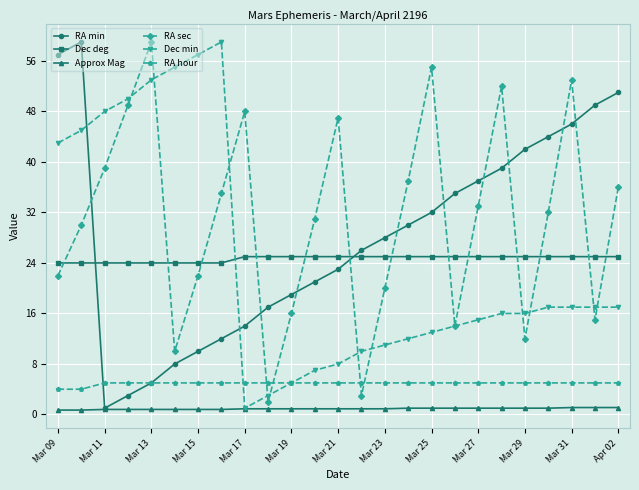

What are all the series names shown in the legend?

RA min, Dec deg, Approx Mag, RA sec, Dec min, RA hour